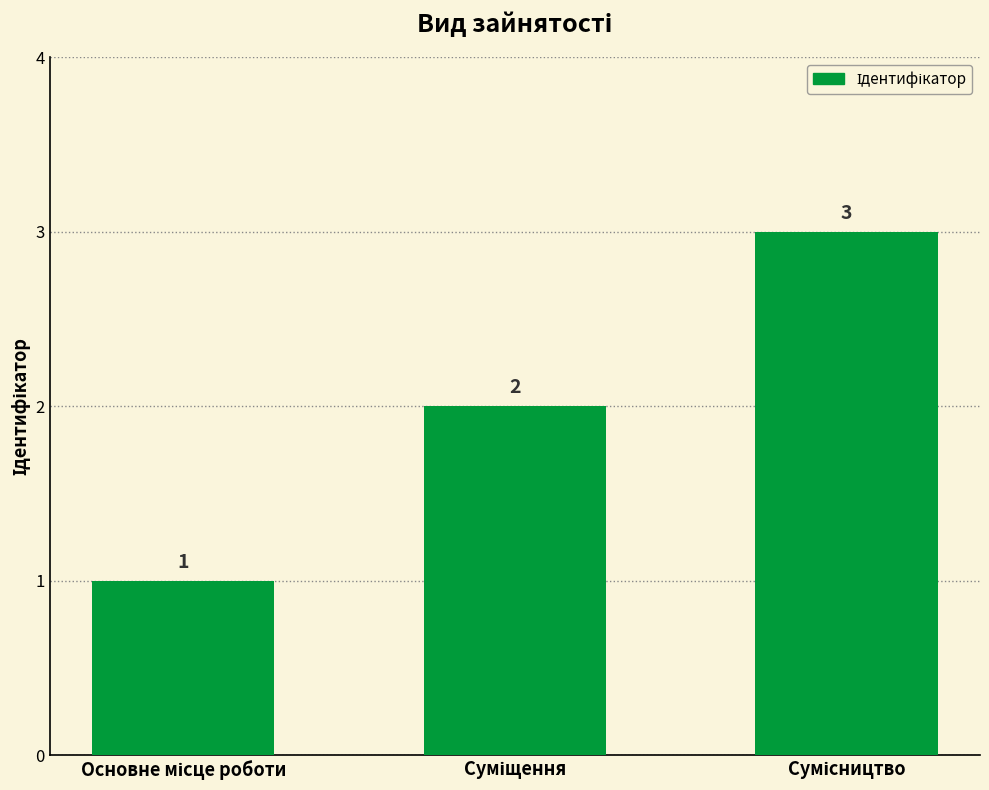

How many values are between 1 and 3?

3